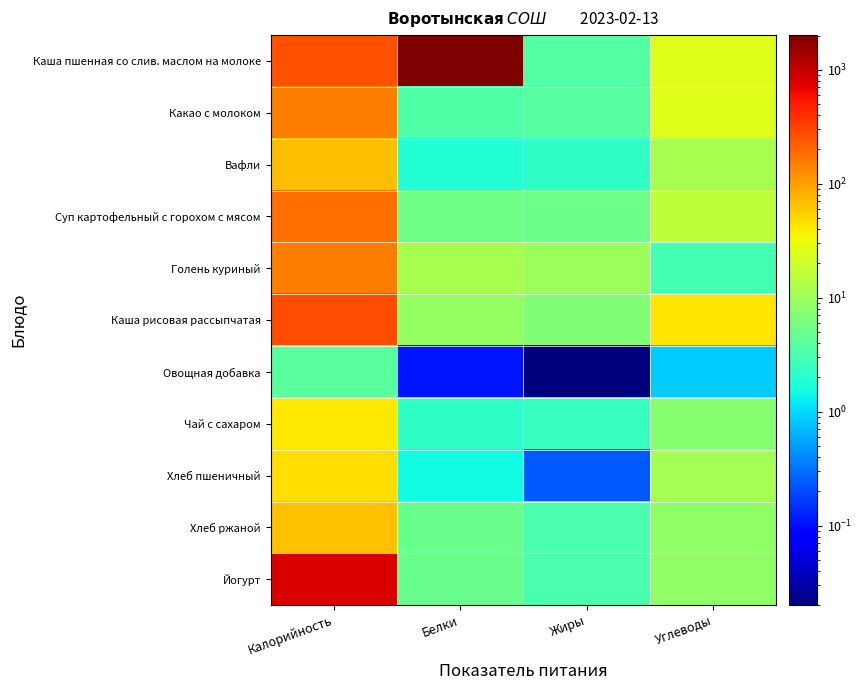

Reading right to left, list all the values displayed in this chart.

Каша пшенная со слив. маслом на молоке: Углеводы=24.6	Жиры=3.5	Белки=2018.0	Калорийность=255.0
Какао с молоком: Углеводы=25.5	Жиры=3.7	Белки=3.5	Калорийность=150.2
Вафли: Углеводы=11.6	Жиры=2.2	Белки=1.8	Калорийность=70.3
Суп картофельный с горохом с мясом: Углеводы=16.3	Жиры=5.3	Белки=5.5	Калорийность=184.8
Голень куриный: Углеводы=2.9	Жиры=9.8	Белки=11.9	Калорийность=151.5
Каша рисовая рассыпчатая: Углеводы=43.0	Жиры=6.7	Белки=8.9	Калорийность=276.5
Овощная добавка: Углеводы=0.9	Жиры=0.0	Белки=0.1	Калорийность=4.0
Чай с сахаром: Углеводы=7.3	Жиры=2.4	Белки=2.2	Калорийность=42.0
Хлеб пшеничный: Углеводы=11.1	Жиры=0.2	Белки=1.5	Калорийность=47.2
Хлеб ржаной: Углеводы=8.5	Жиры=3.2	Белки=5.0	Калорийность=68.0
Йогурт: Углеводы=8.5	Жиры=3.2	Белки=5.0	Калорийность=801.6